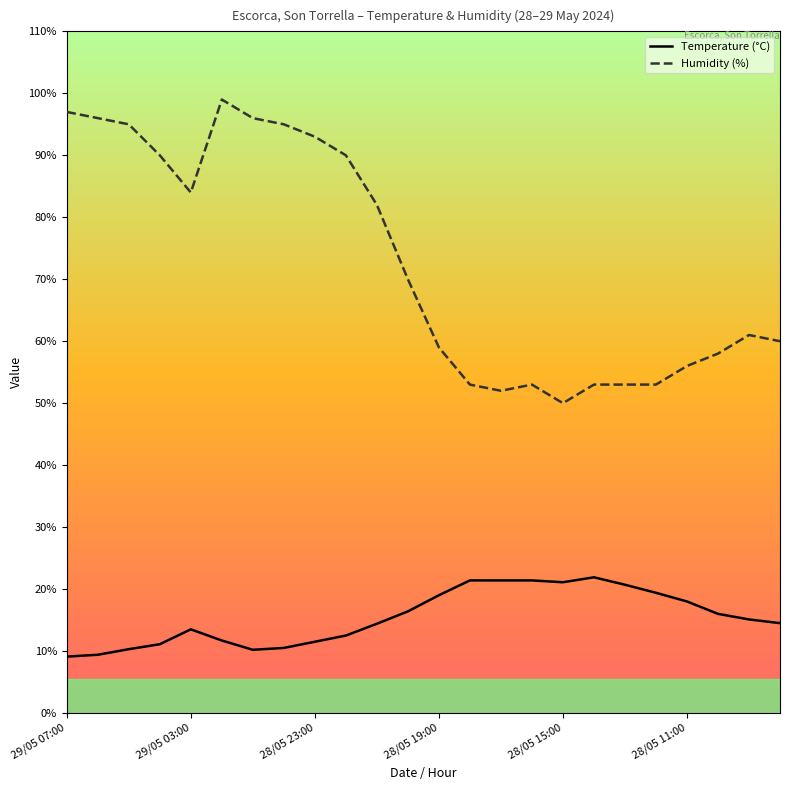

Which series has the largest total across all categories?

Humidity (%)